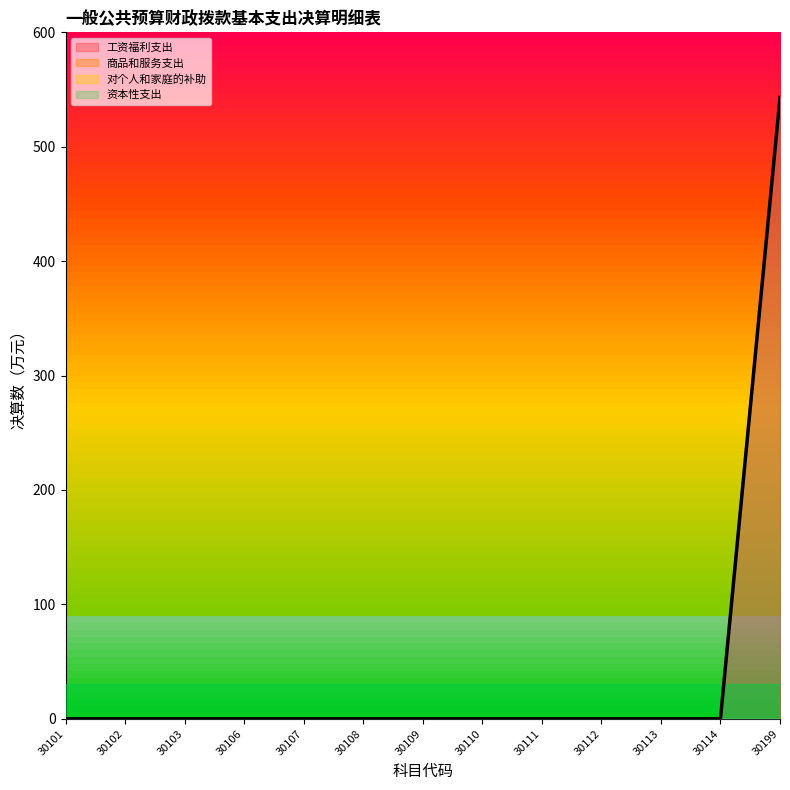

Which has a higher value, 30101 or 30199?

30199